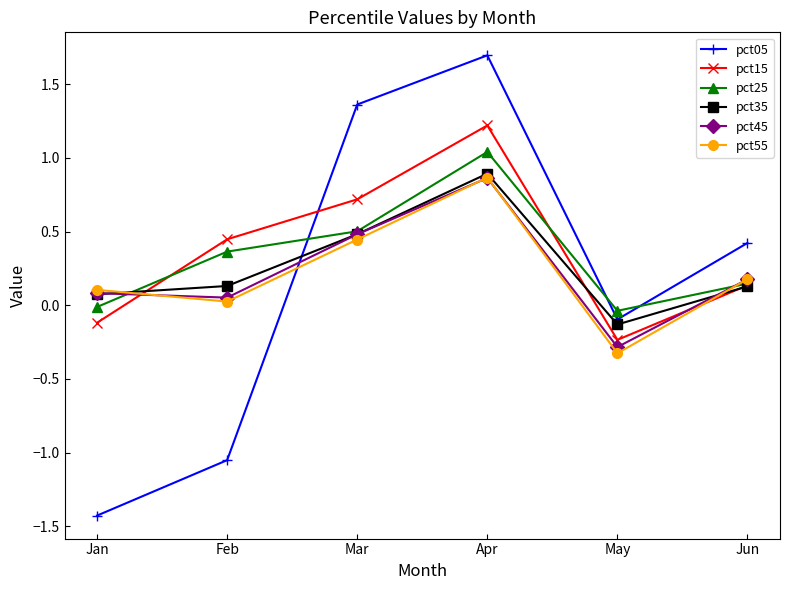

At which category is the sum across all series the highest?

Apr